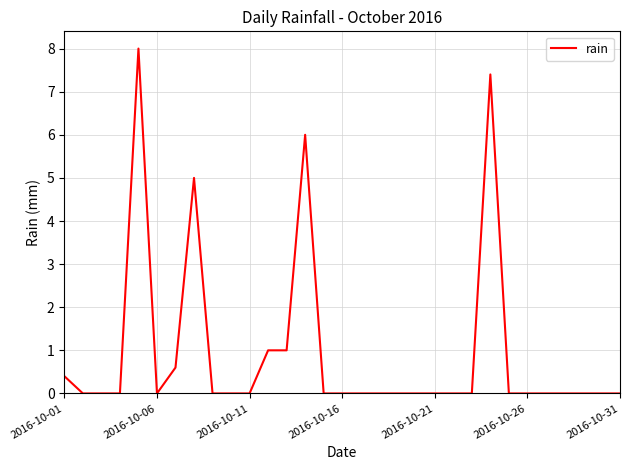

What is the maximum value shown in the chart?

8.0